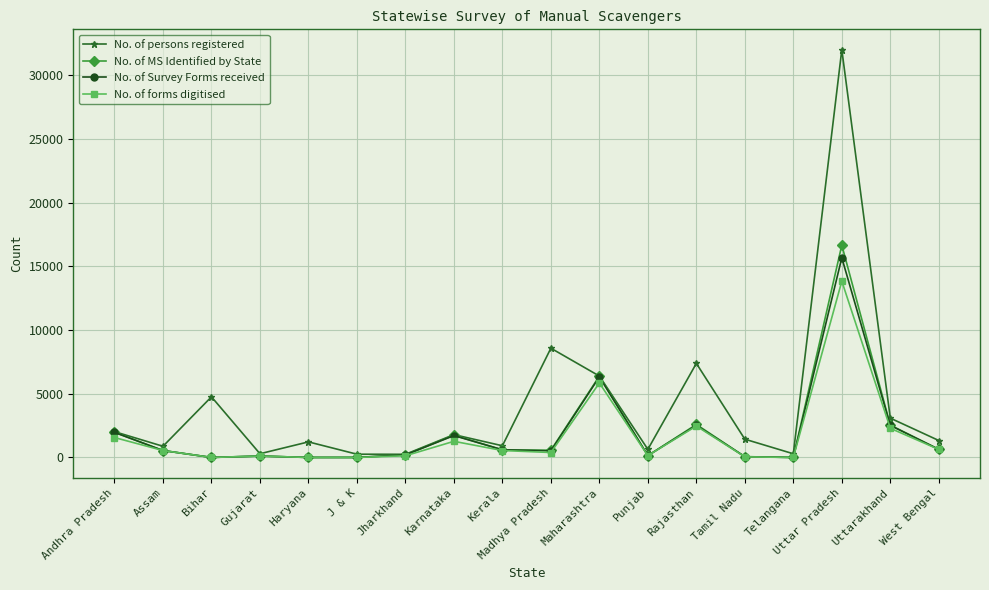

Where does the No. of Survey Forms received series first go above 542?

Andhra Pradesh